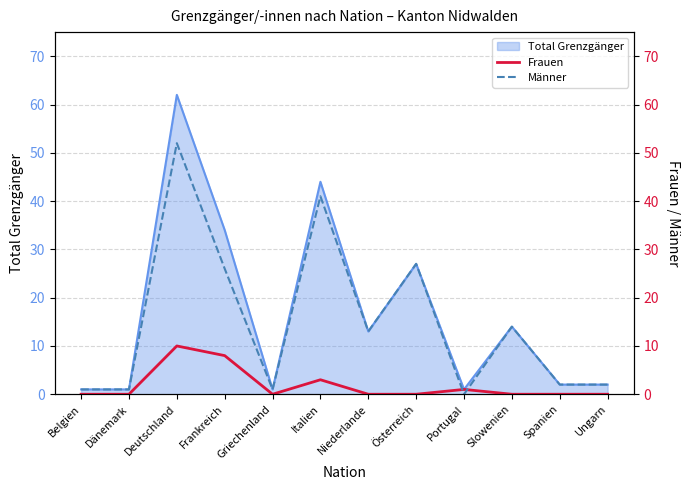

True or false: Total Grenzgänger has a value of 27 at Österreich.

True